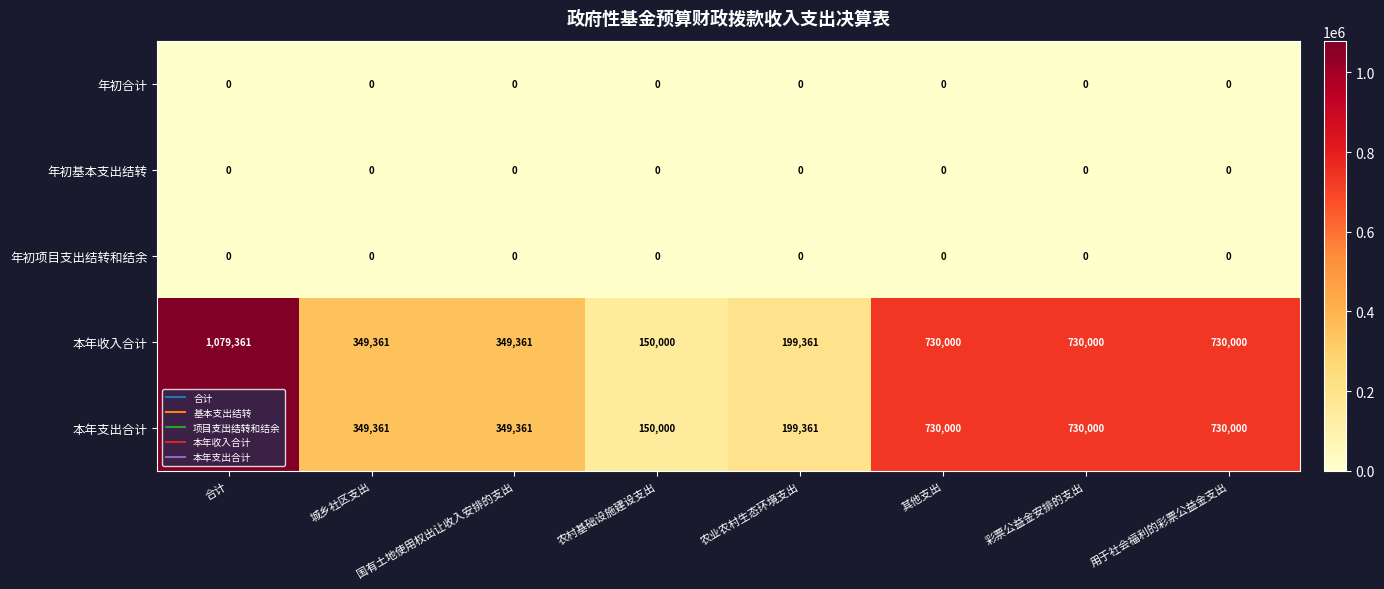

What is the spread (max minus min) of values at 农业农村生态环境支出?

199361